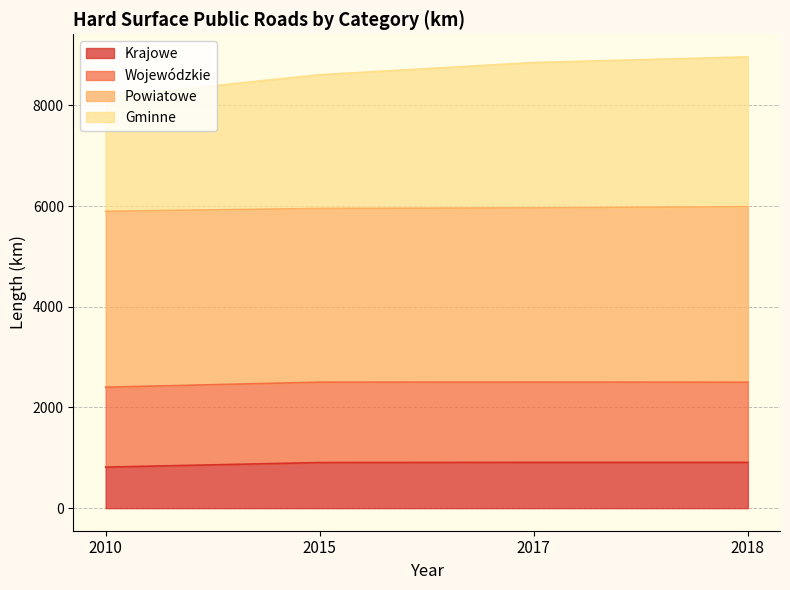

What is the total value across all series at 2010?

8166